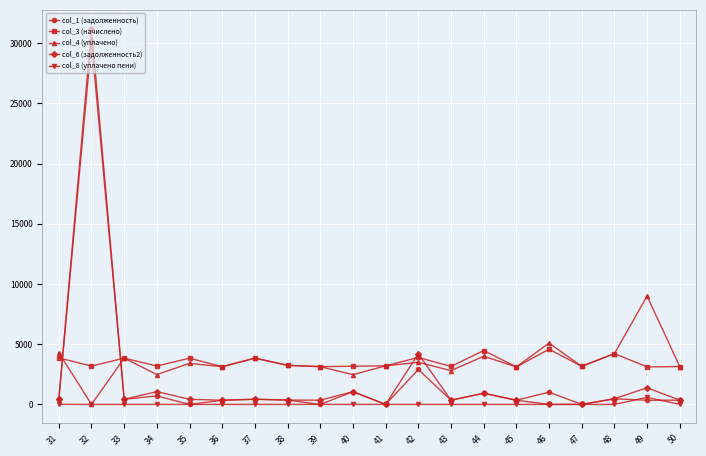

What is the average value of the col_1 (задолженность) series?

2030.7